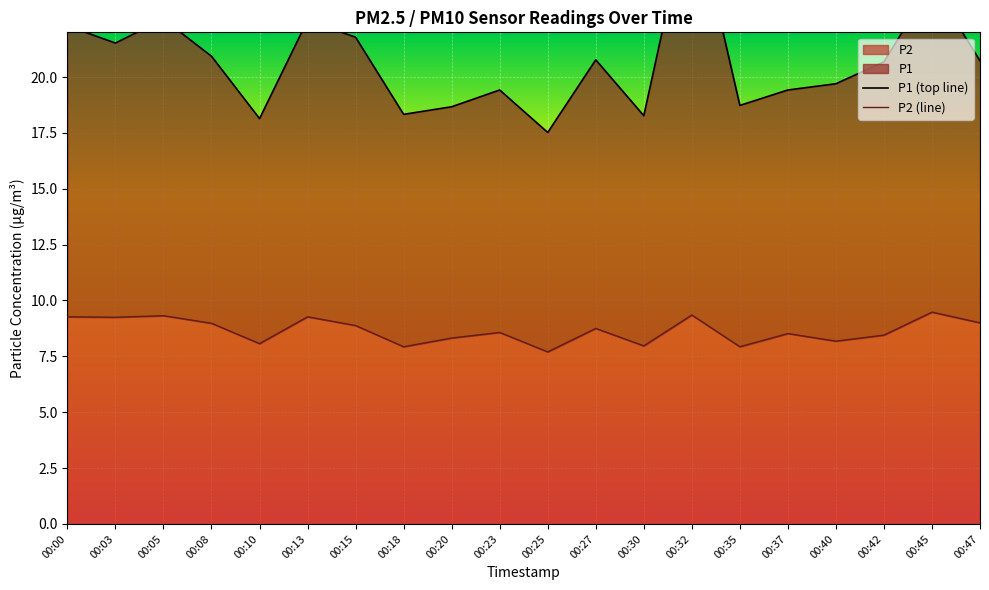

What are all the series names shown in the legend?

P1, P2